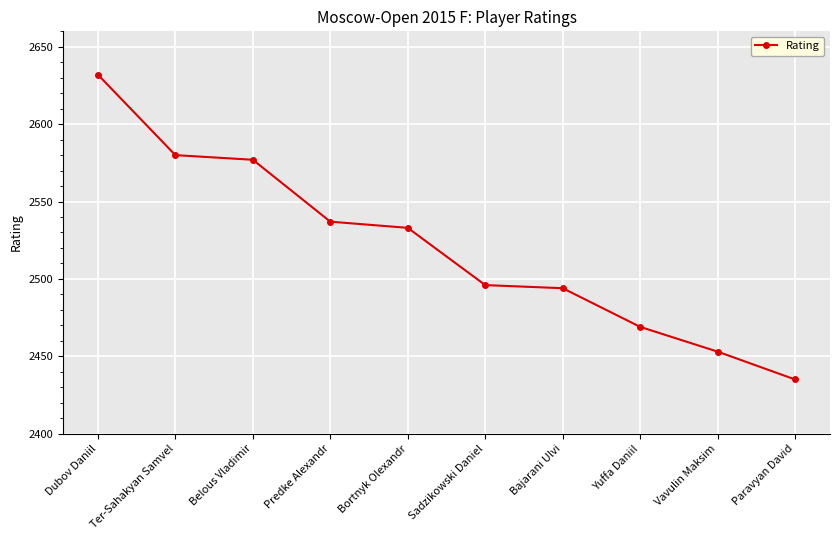

What is the average value?

2521